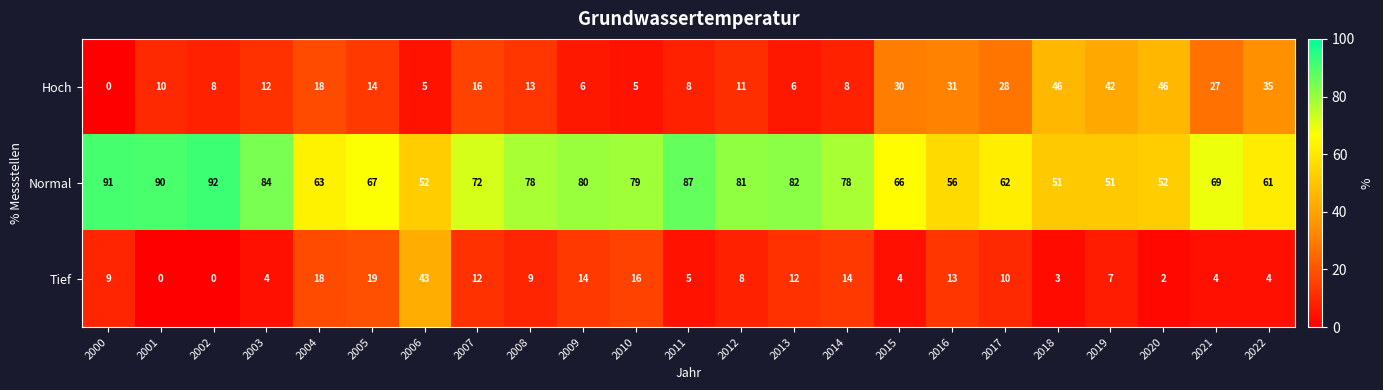

What is the maximum value for Hoch?

46